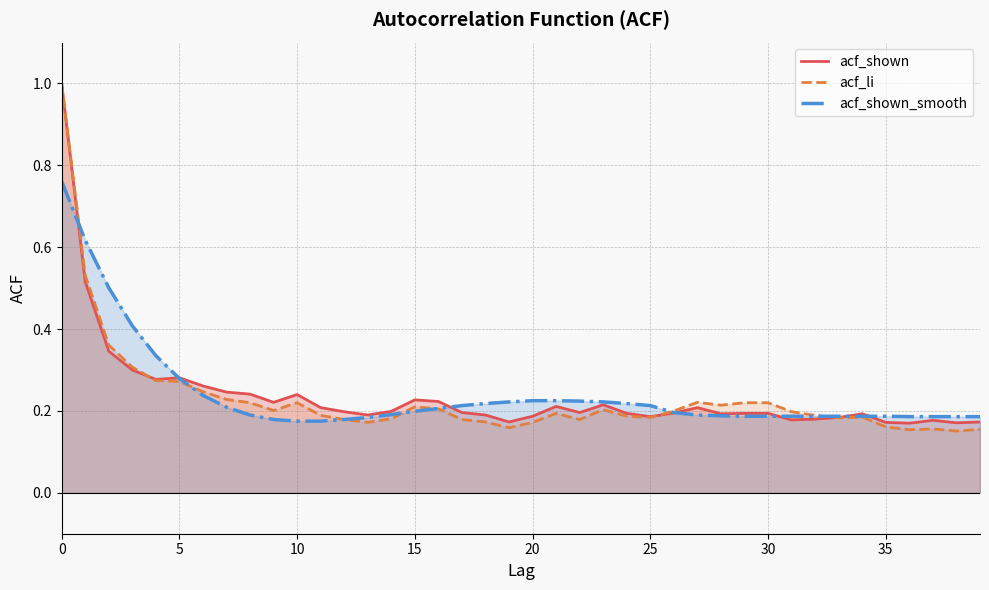

What is the minimum value shown in the chart?

0.2